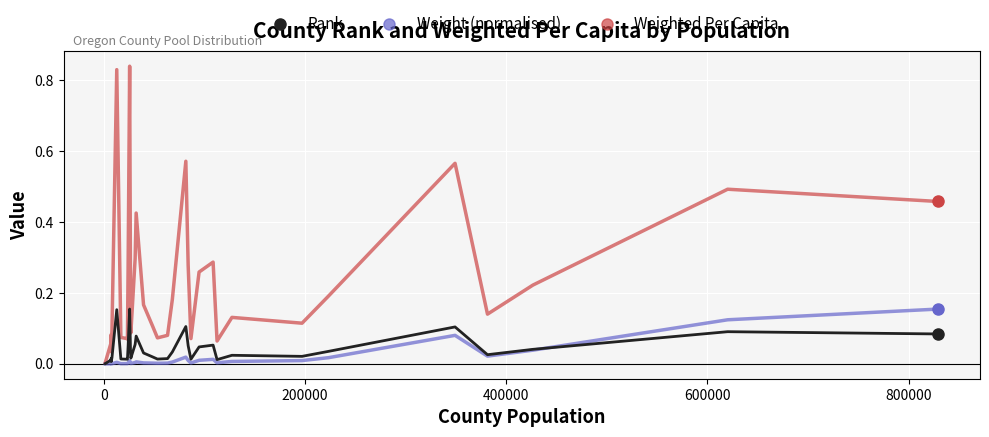

True or false: Weighted Per Capita has more than 1 interior local peaks.

True